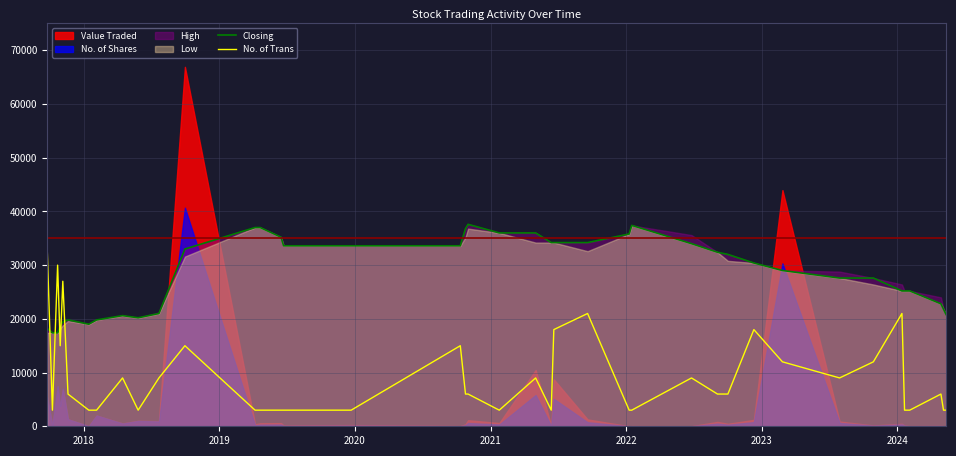

What is the highest value of the Closing series?

37600.0